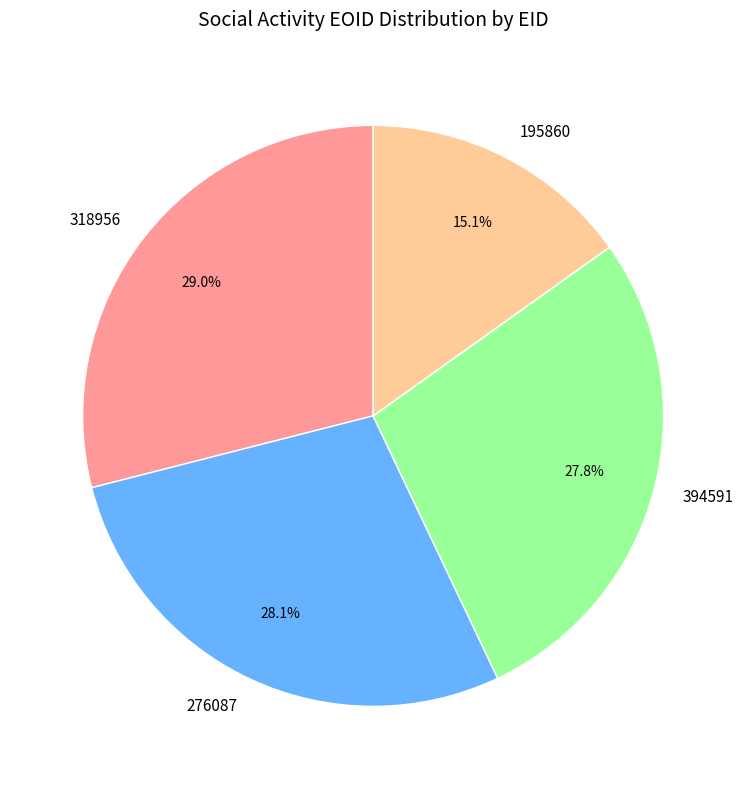

Is there any slice that represents more than half of the pie?

No